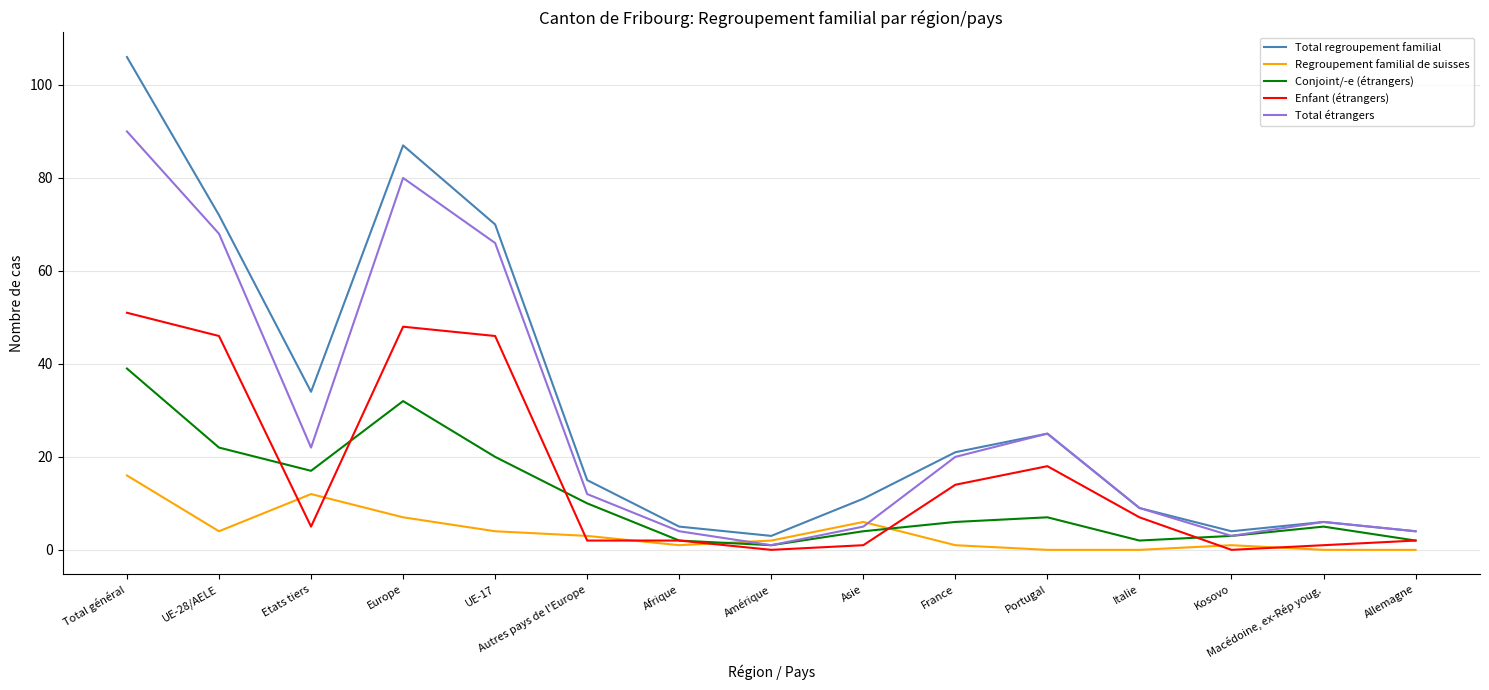

True or false: Conjoint/-e (étrangers) and Total regroupement familial cross at least once.

False